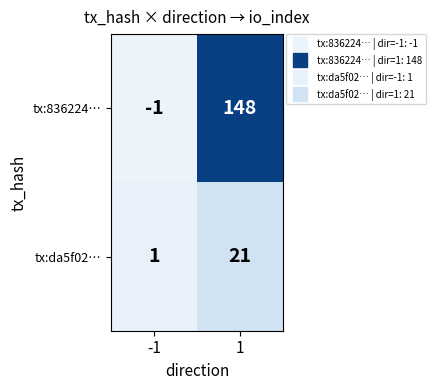

Rank the series at -1 from lowest to highest value.

tx:836224…, tx:da5f02…